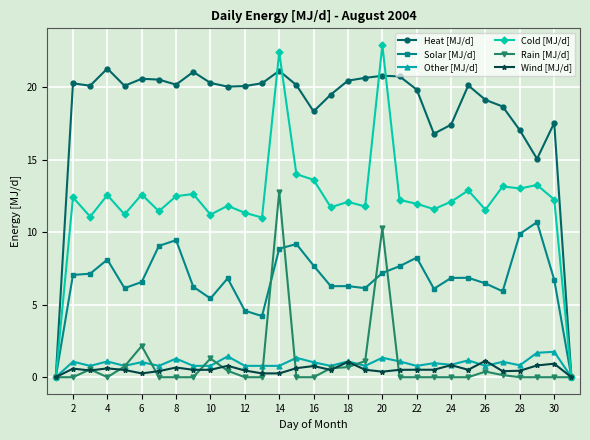

Which series has the widest spread of values?

Cold [MJ/d]